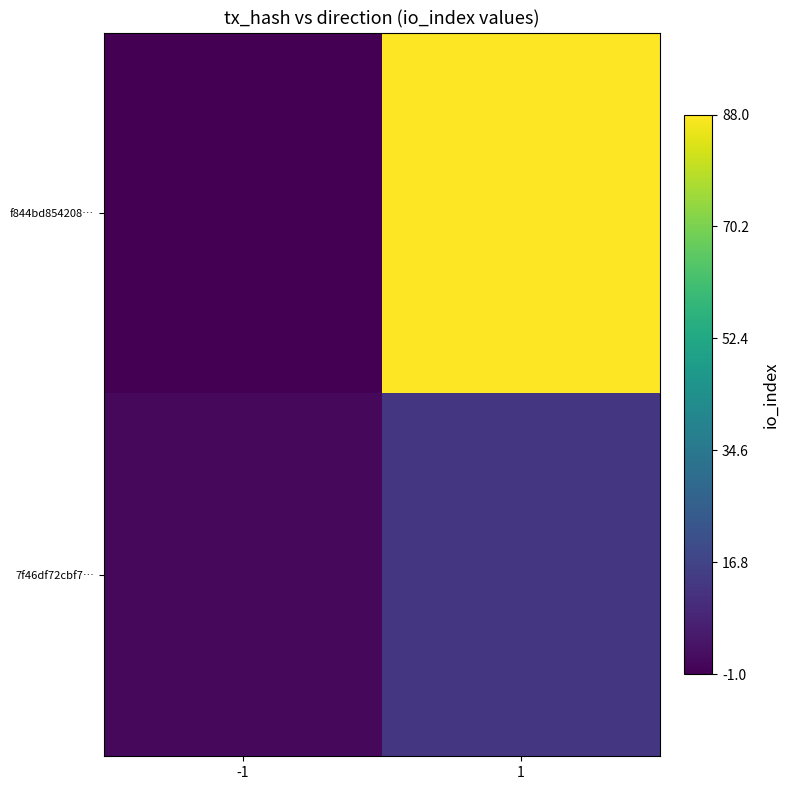

At -1, list the series in order from largest to smallest.

7f46df72cbf7…, f844bd854208…